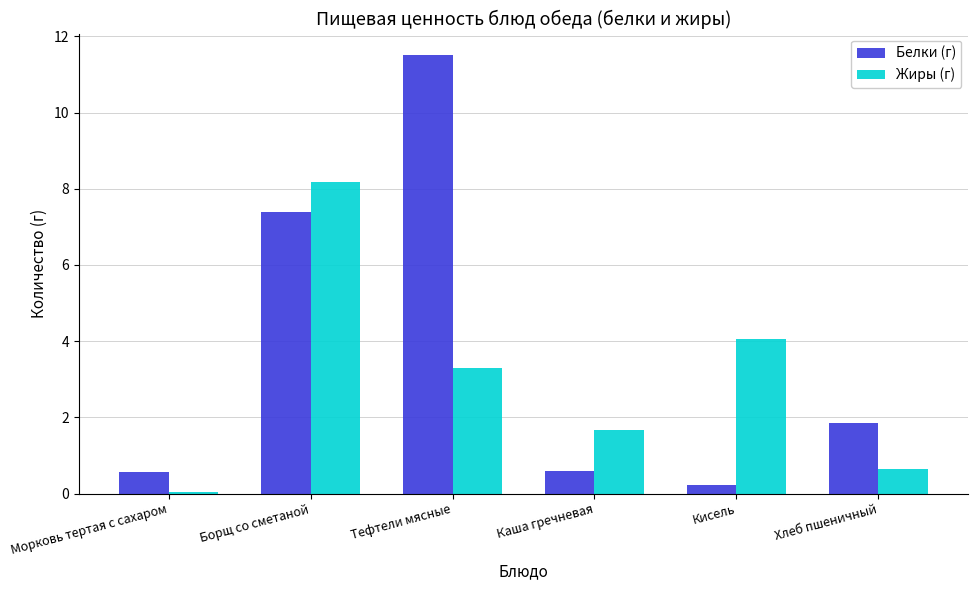

Which series has the largest range (max minus min)?

Белки (г)